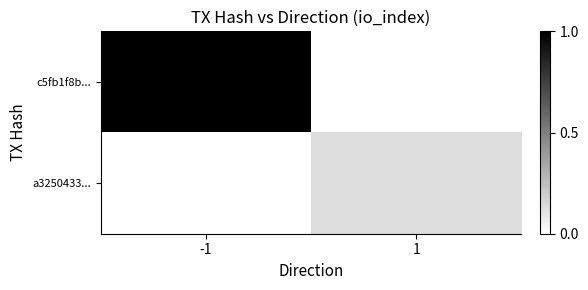

Reading left to right, list all the values displayed in this chart.

c5fb1f8b...: -1=1.0	1=0.0
a3250433...: -1=0.0	1=0.1